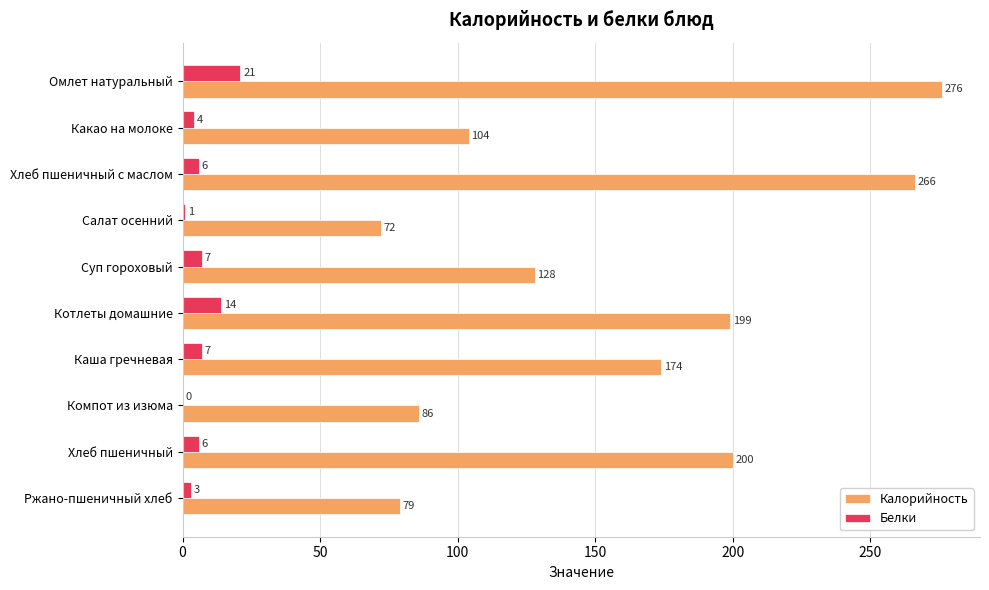

What is the total value across all series at Хлеб пшеничный?

206